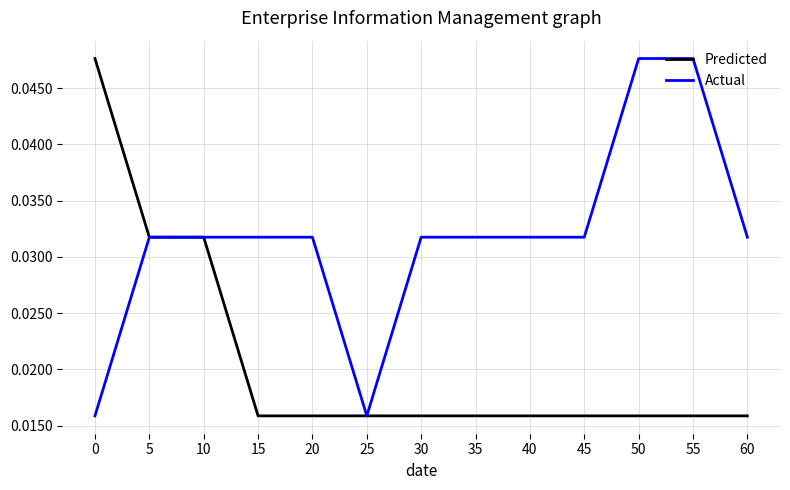

True or false: Actual has a value of 0.1 at 50.

False